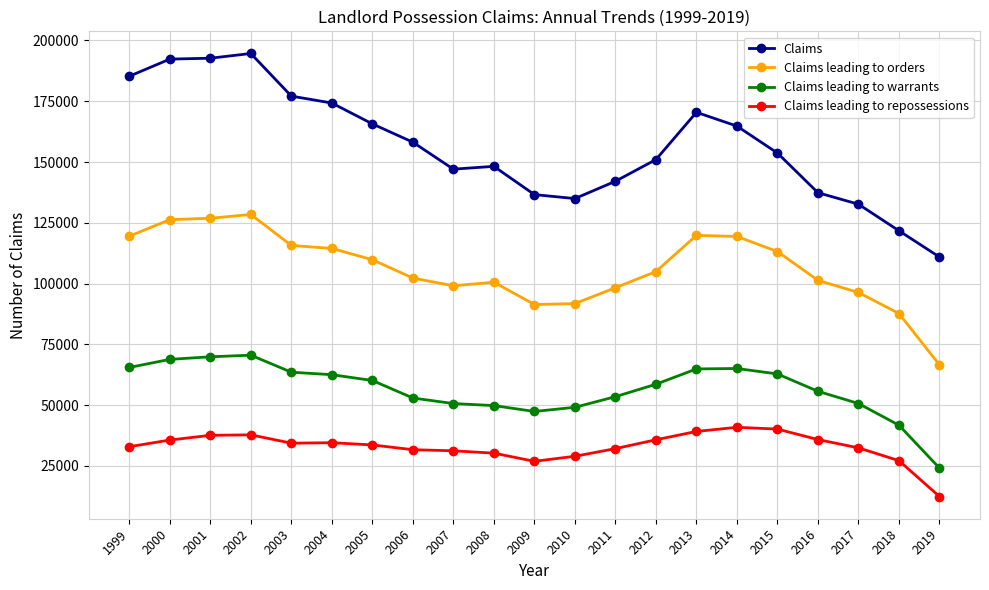

How many distinct data groups are displayed?

4